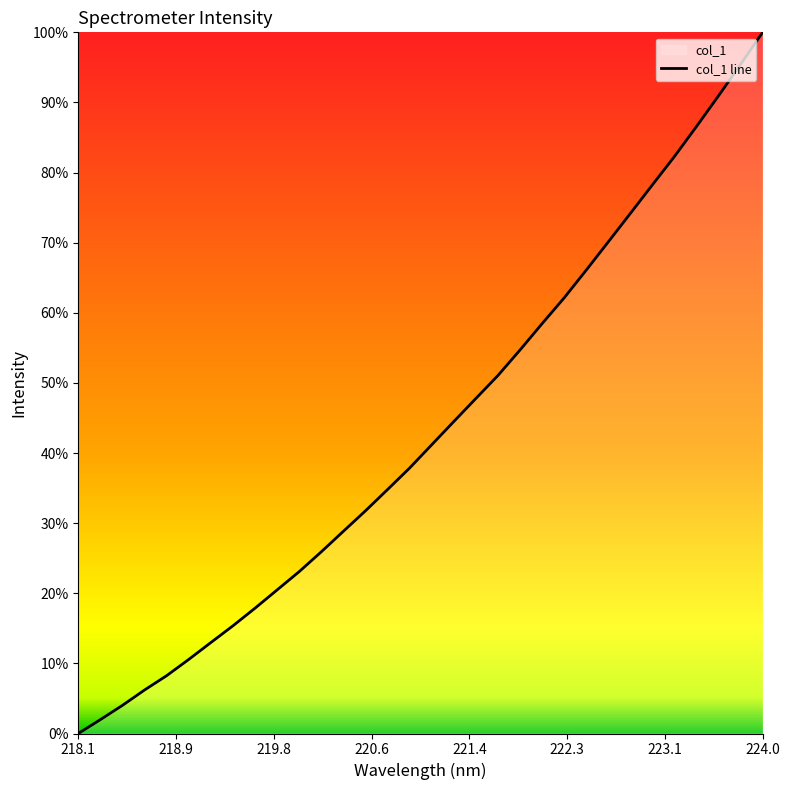

The value at 26 is 1398.3. True or false?

False